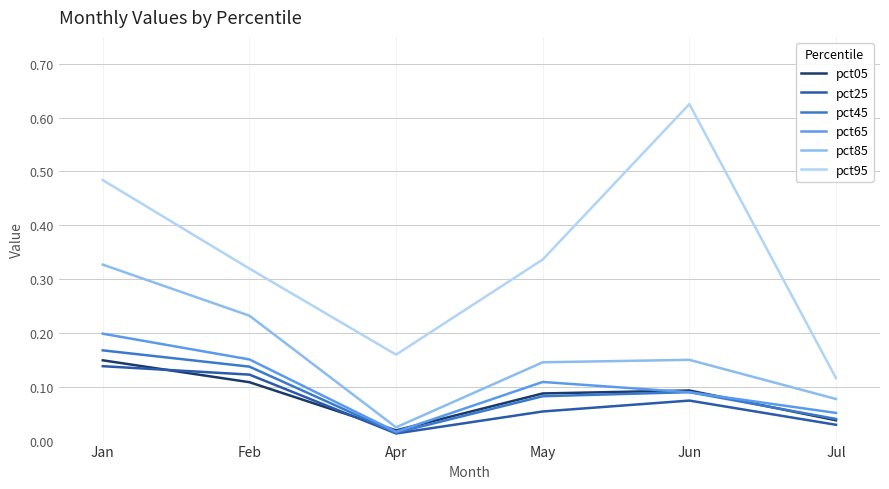

Which category has the highest value in the pct65 series?

Jan